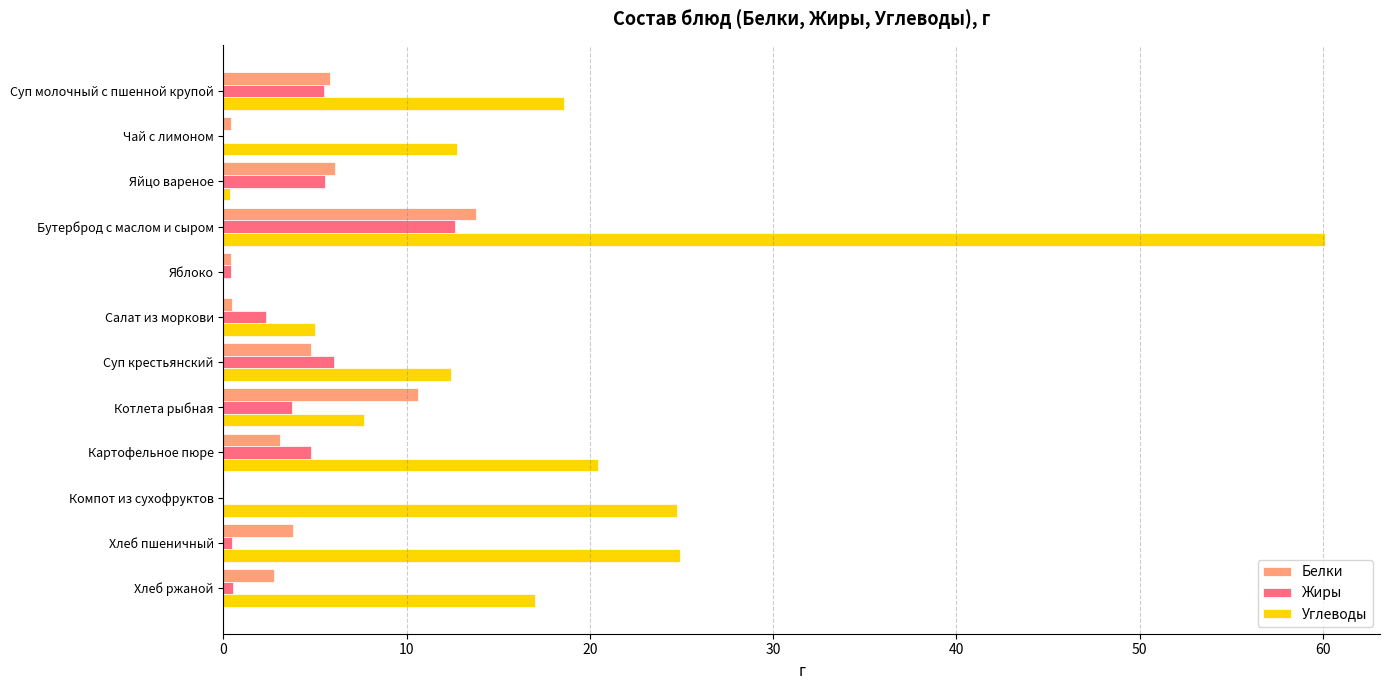

True or false: Углеводы has a value of 28.9 at Хлеб ржаной.

False